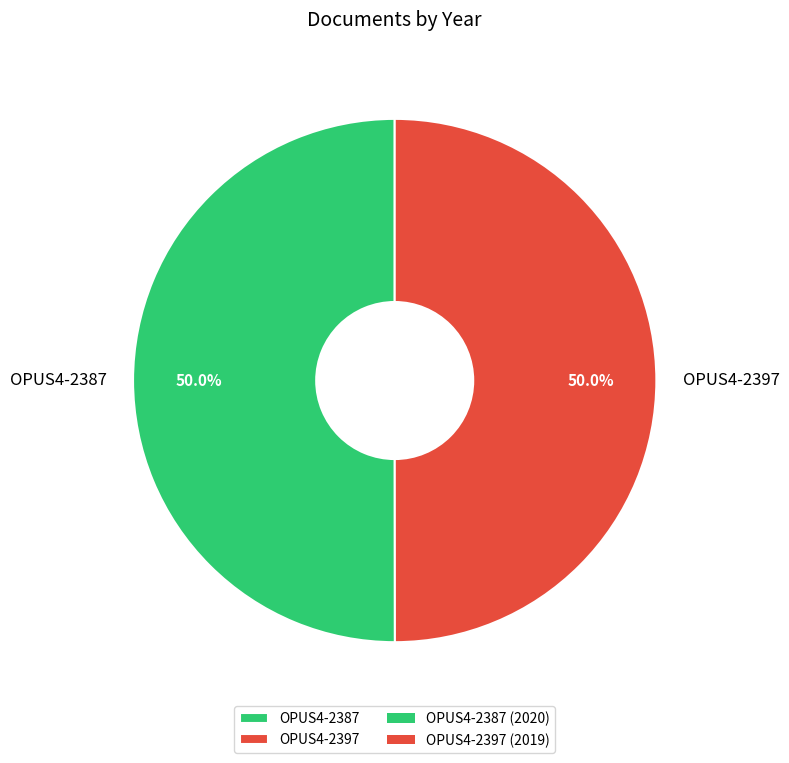

Count the number of slices in the pie.

2